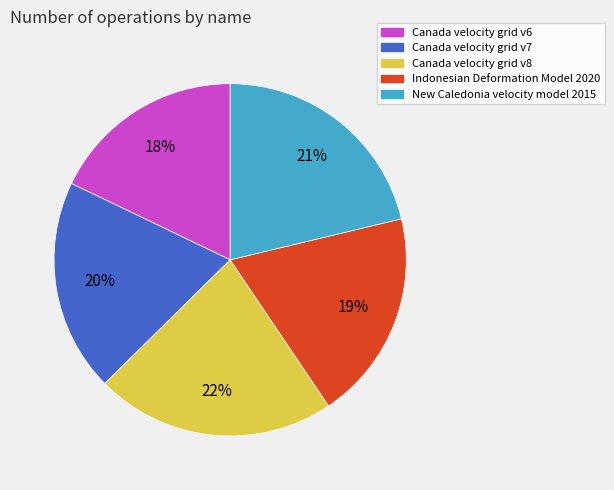

Count the number of slices in the pie.

5